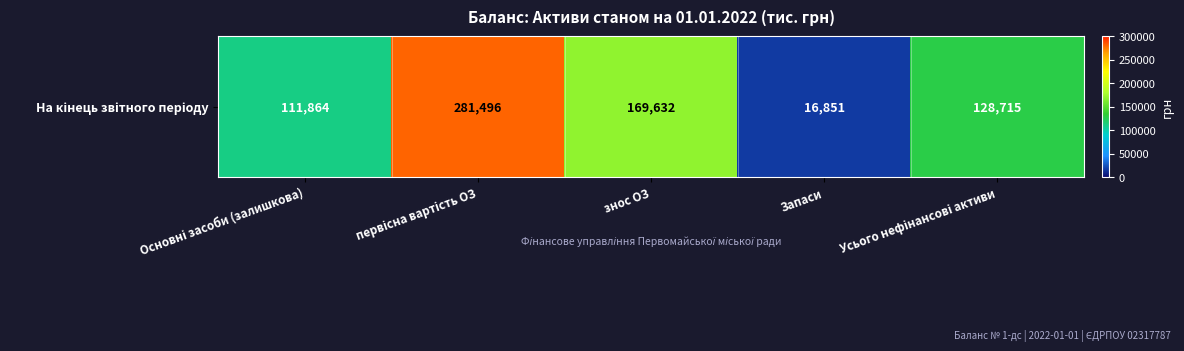

At which label does the data first exceed 128715?

первісна вартість ОЗ